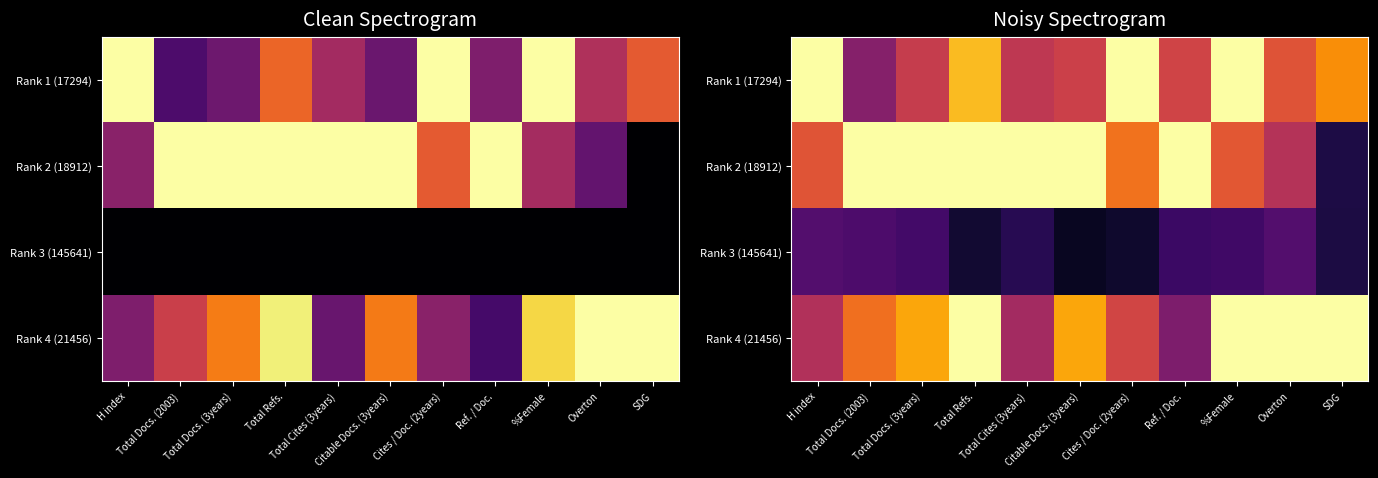

Which category has the lowest value in the Rank 4 (21456) series?

Ref. / Doc.